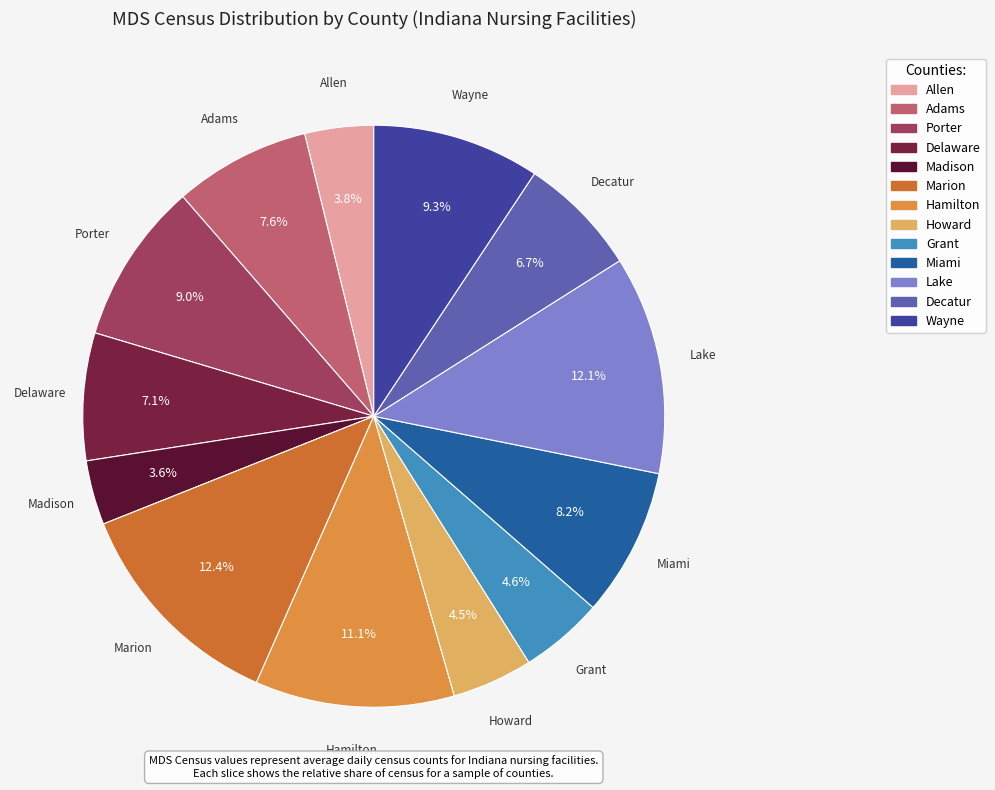

To the nearest percent, what percentage of the pie is Decatur?

7%